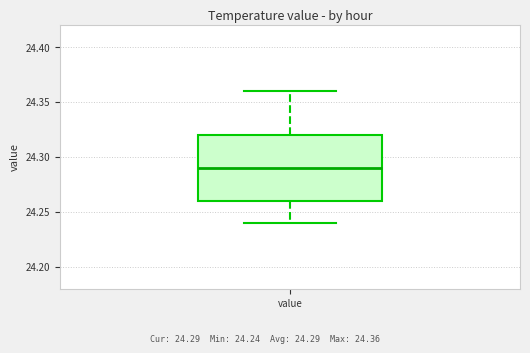

Where is the lower edge of the box for value on the y-axis? The values are not printed on the chart, so give them approximately, as read against the axis.

24.26